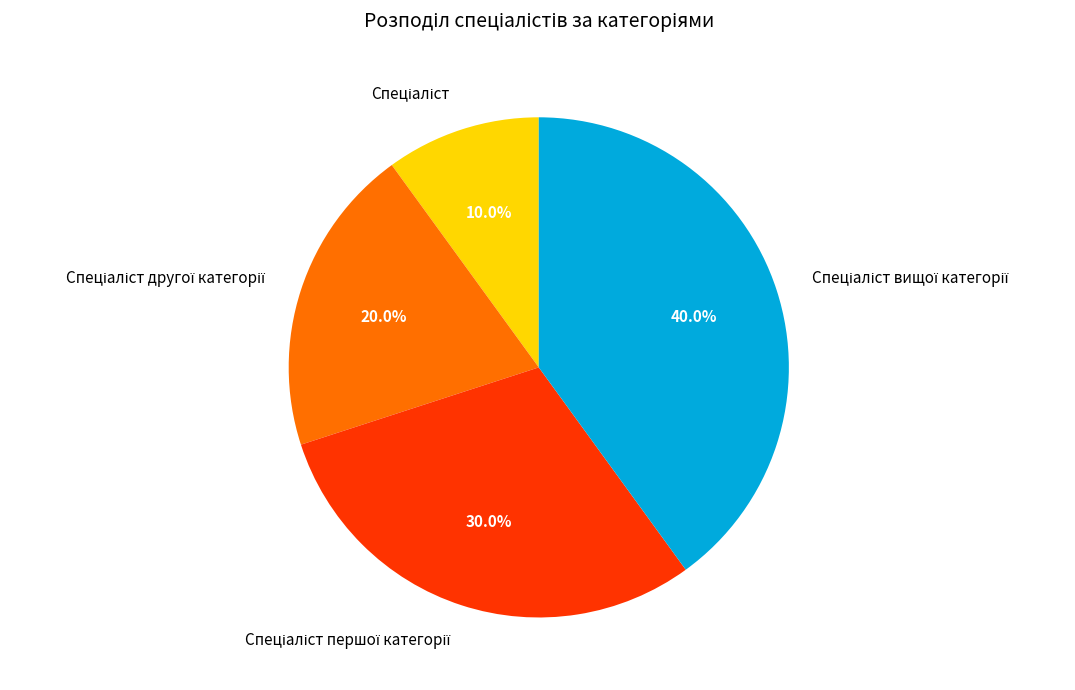

Is there any slice that represents more than half of the pie?

No